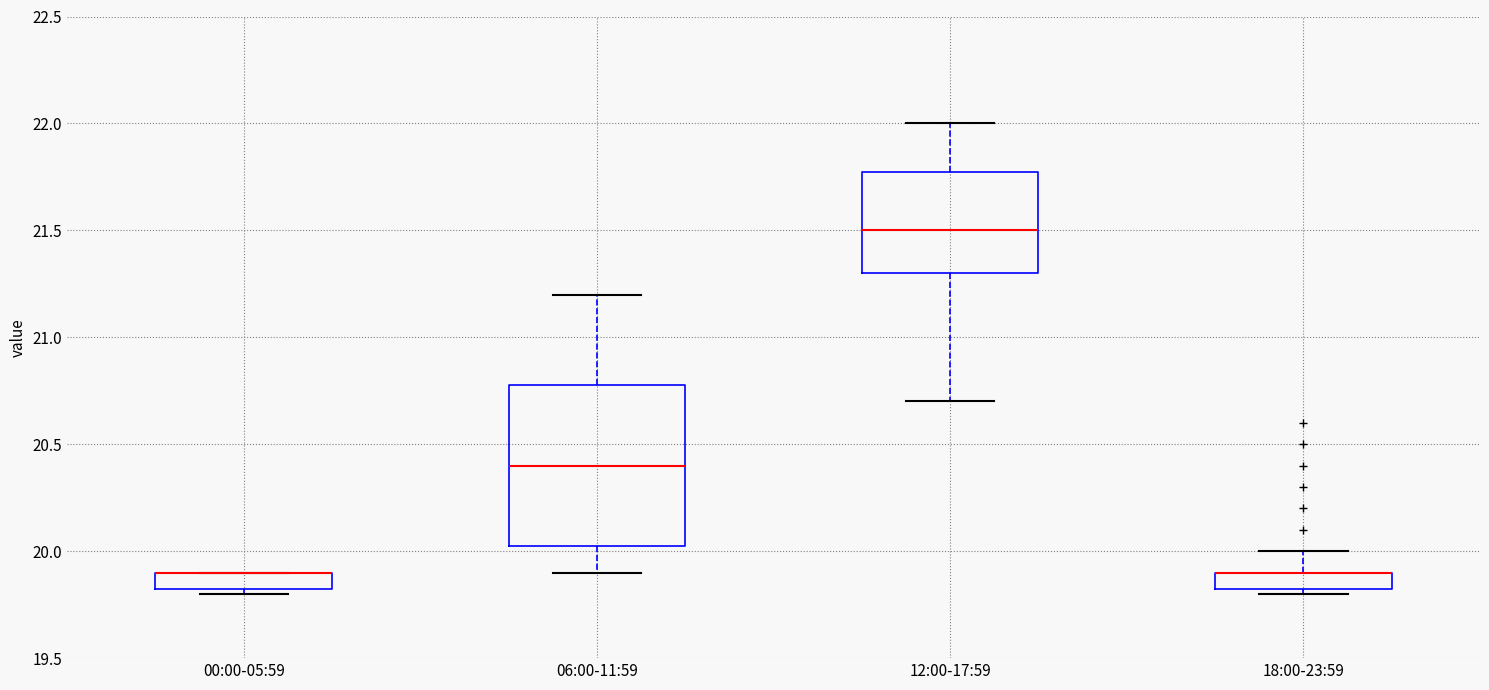

Comparing the boxes themselves (not the whiskers), which one is the tallest?

06:00-11:59